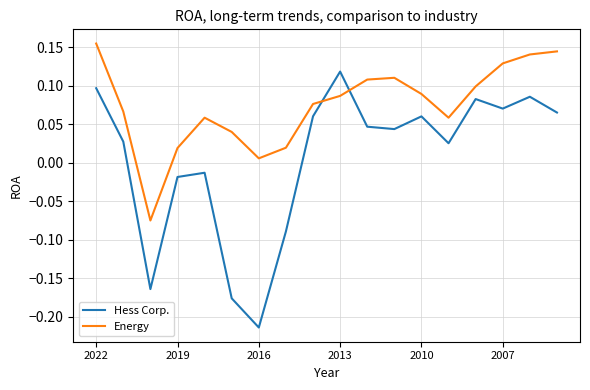

Does the chart display data point markers on the line(s)?

No